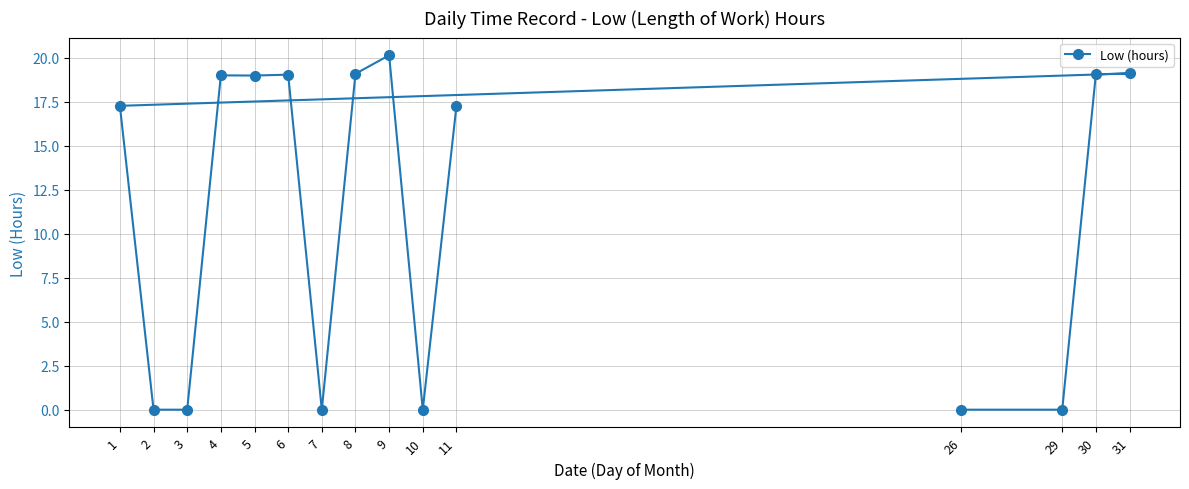

Which label corresponds to the smallest value in the chart?

26